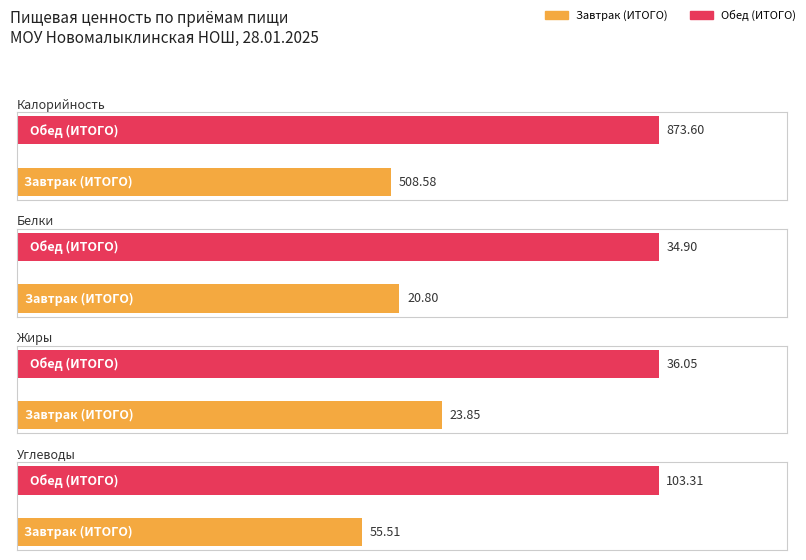

Is the value of Жиры at Завтрак (ИТОГО) greater than the value of Углеводы at Завтрак (ИТОГО)?

No